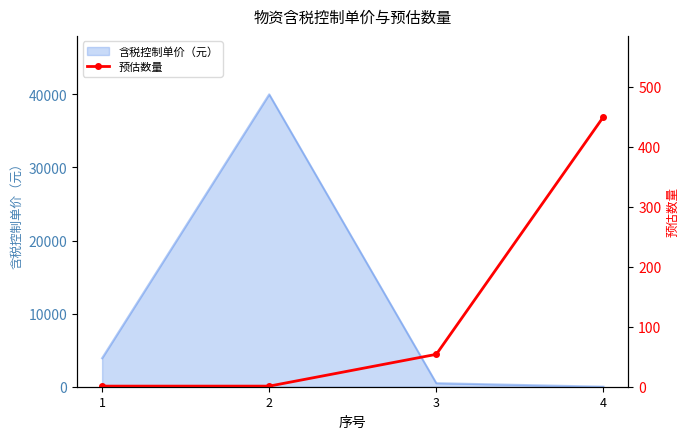

What is the highest value of the 含税控制单价（元） series?

40000